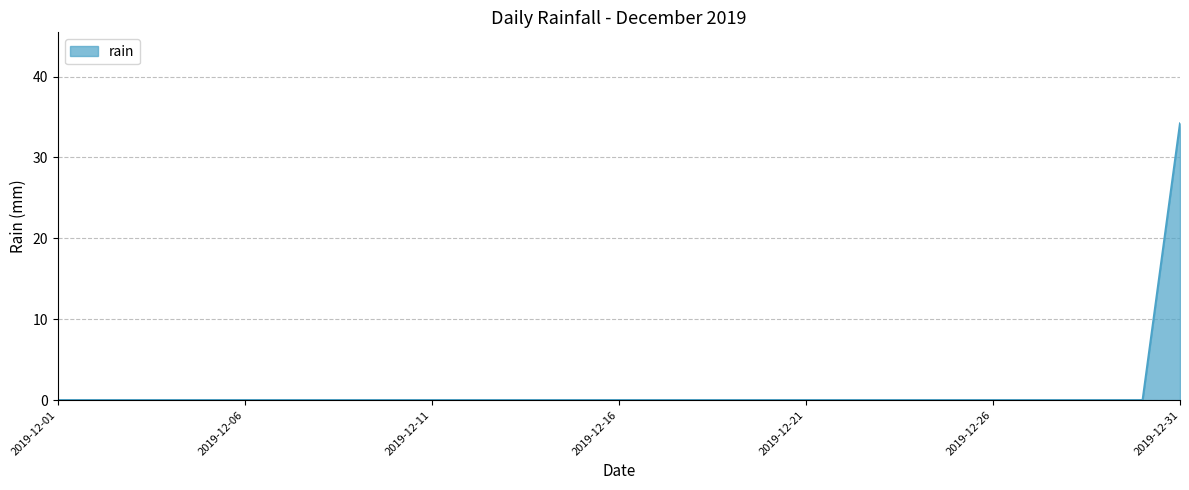

What is the maximum value shown in the chart?

34.2